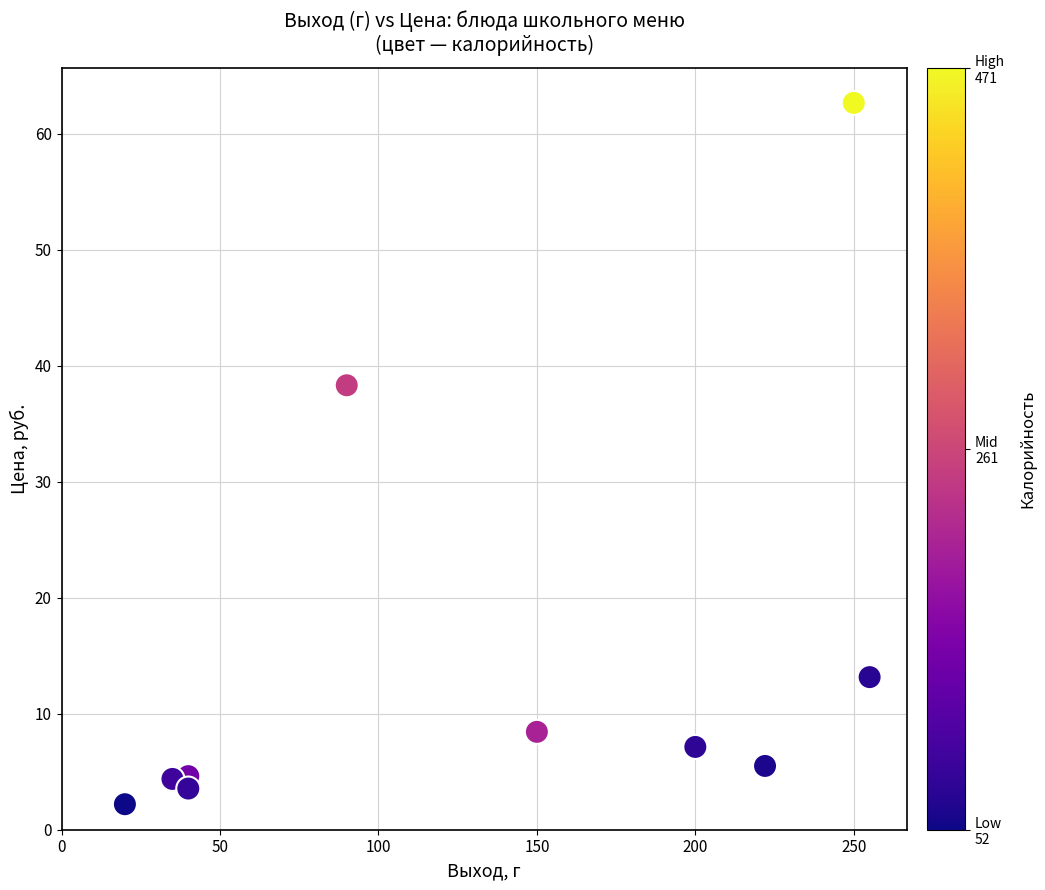

What is the average X value?

130.2